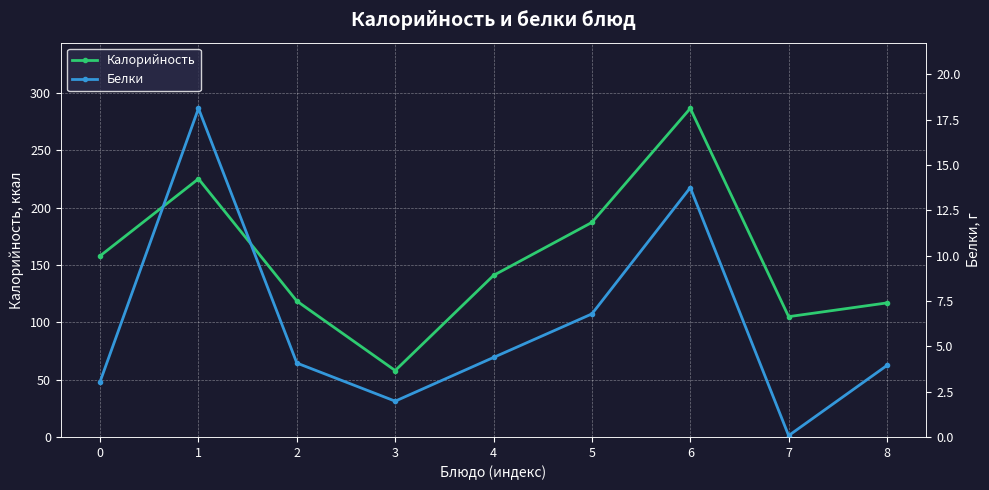

What is the difference between the Калорийность values at 1 and 4?

84.2